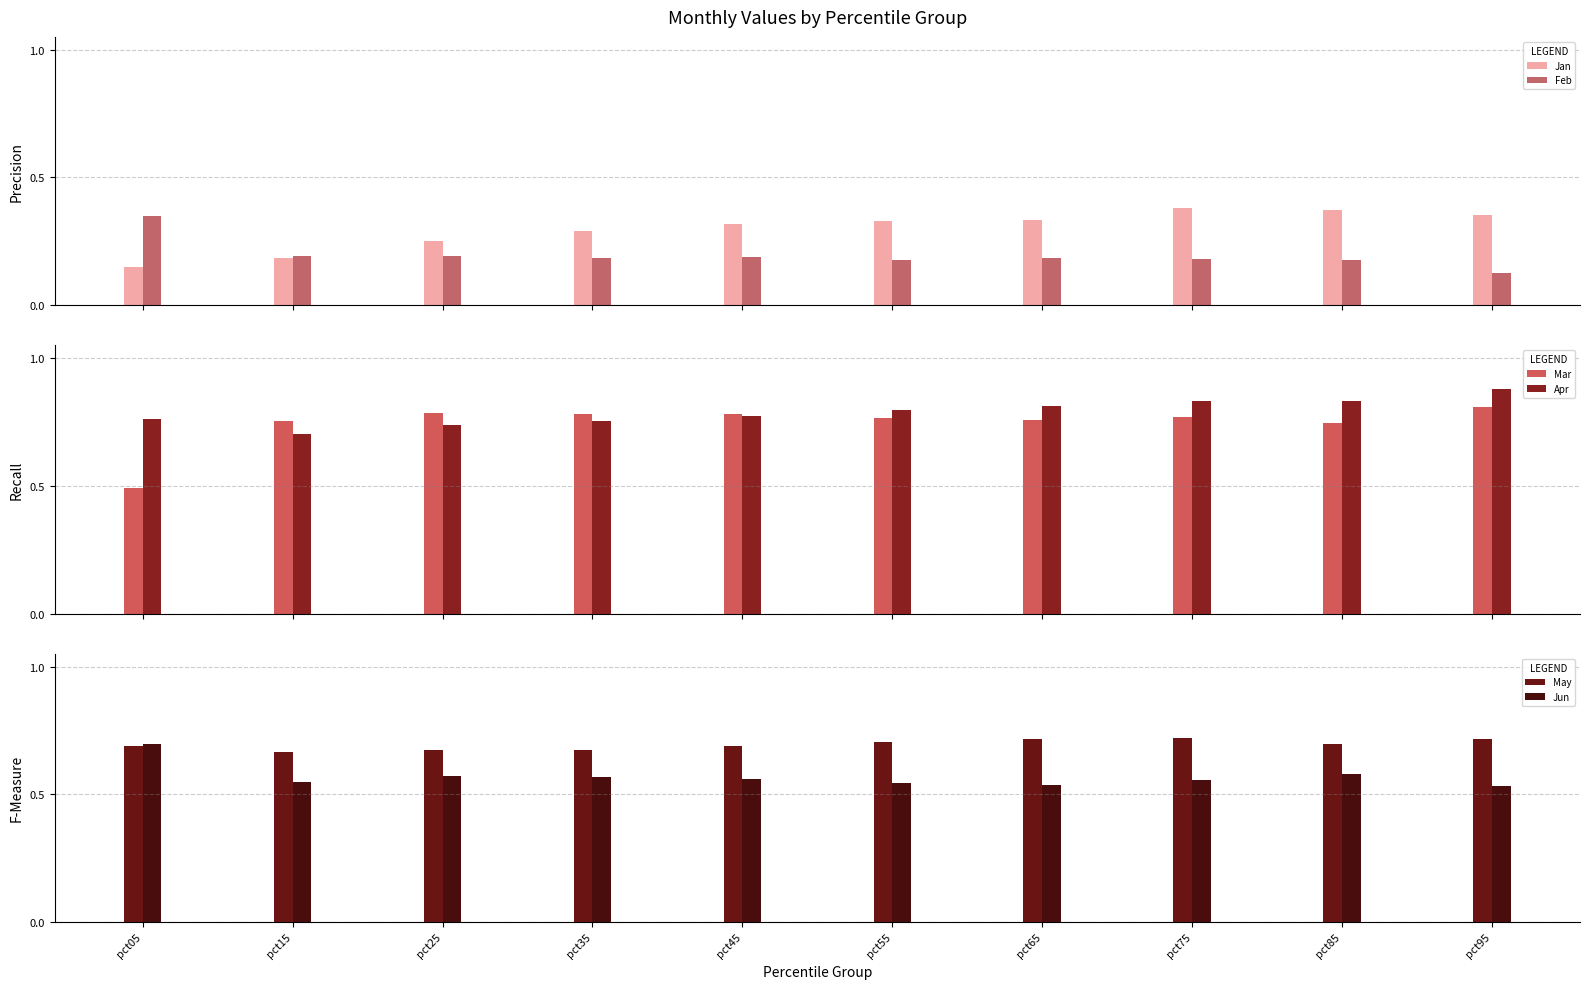

The value of Jan at pct25 is 0.3. True or false?

True